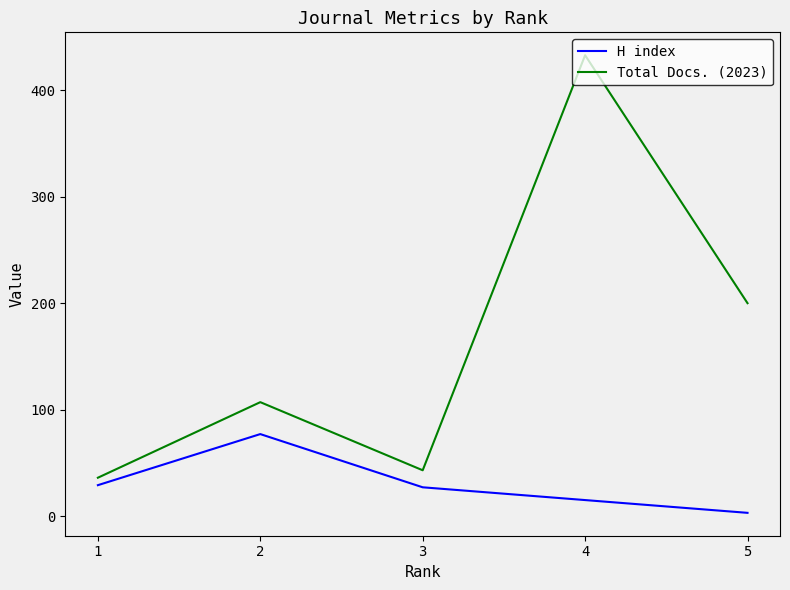

True or false: H index has more than 2 interior local peaks.

False